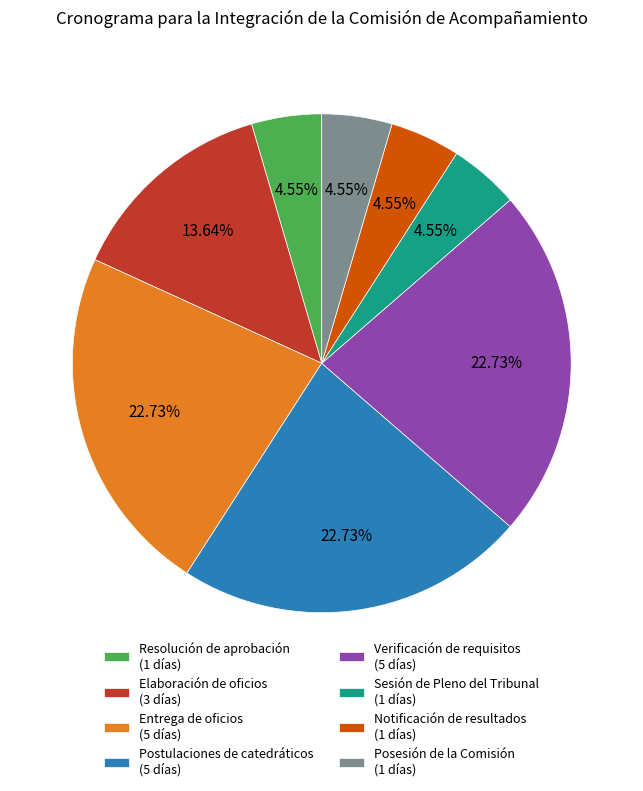

How many slices are in this pie chart?

8